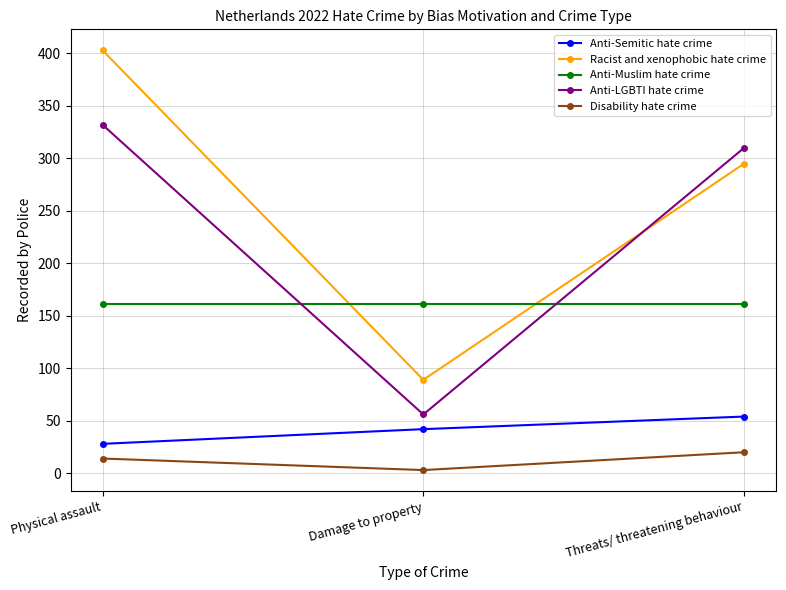

Count the Disability hate crime values in the range 3 to 20.

3